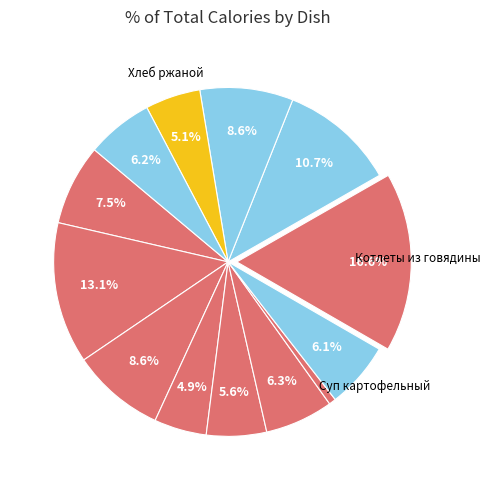

How many slices are in this pie chart?

13